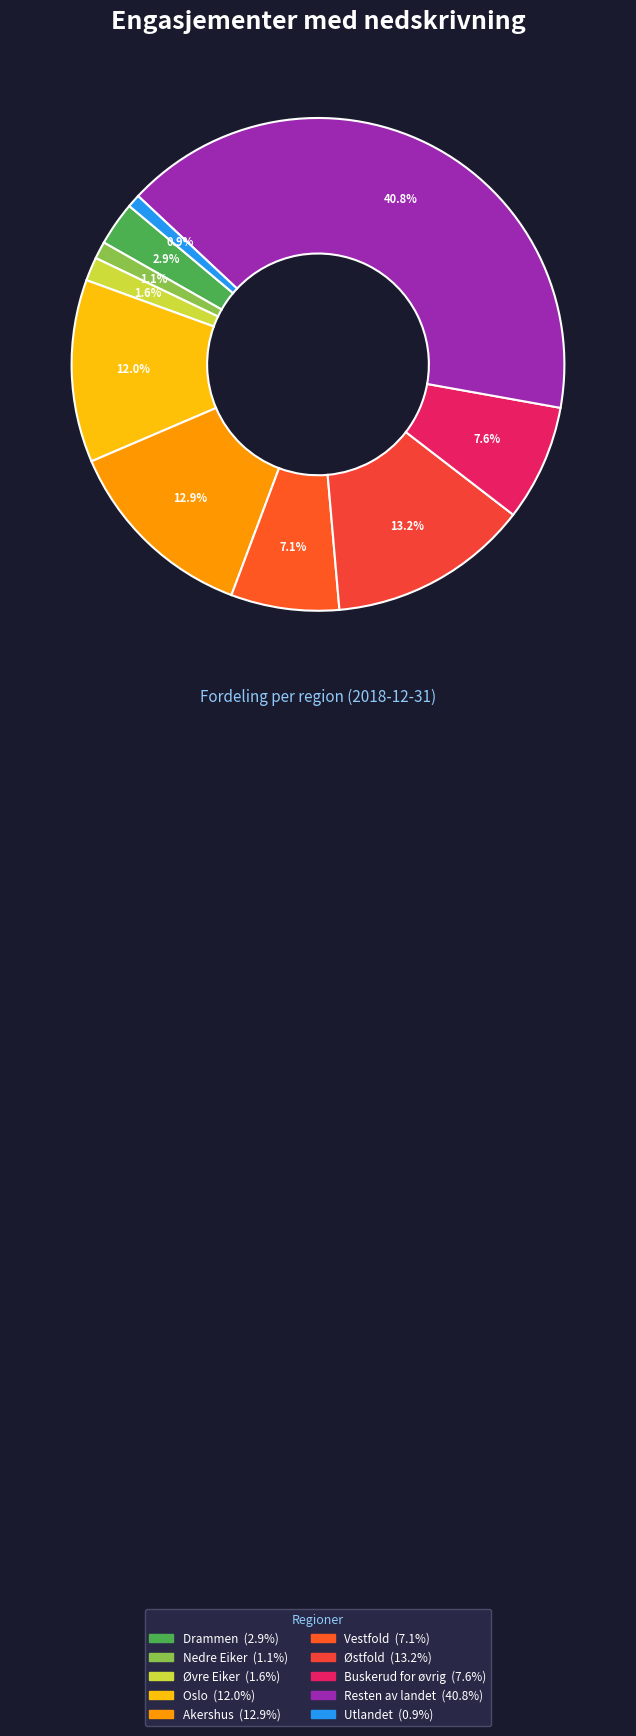

How many slices are in this pie chart?

10